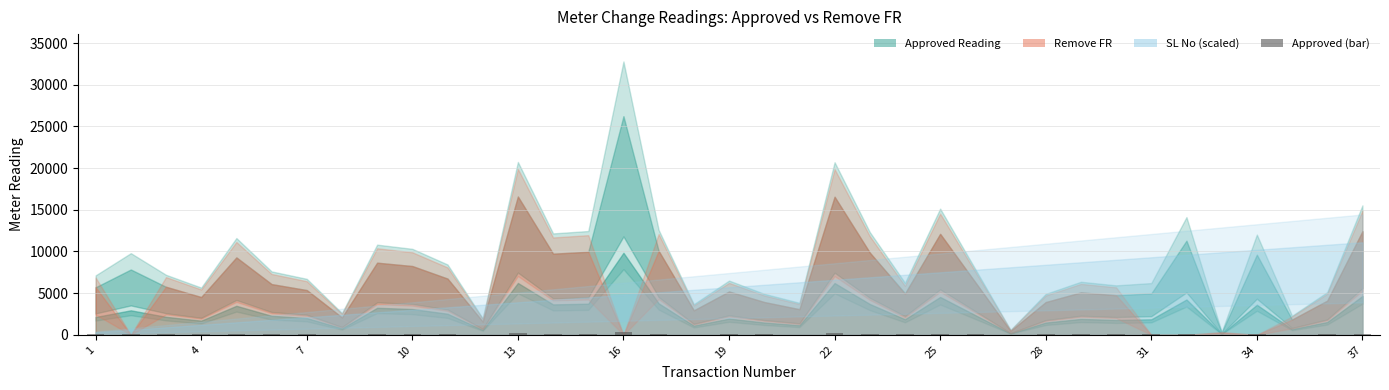

What is the sum of all values?

3218.3